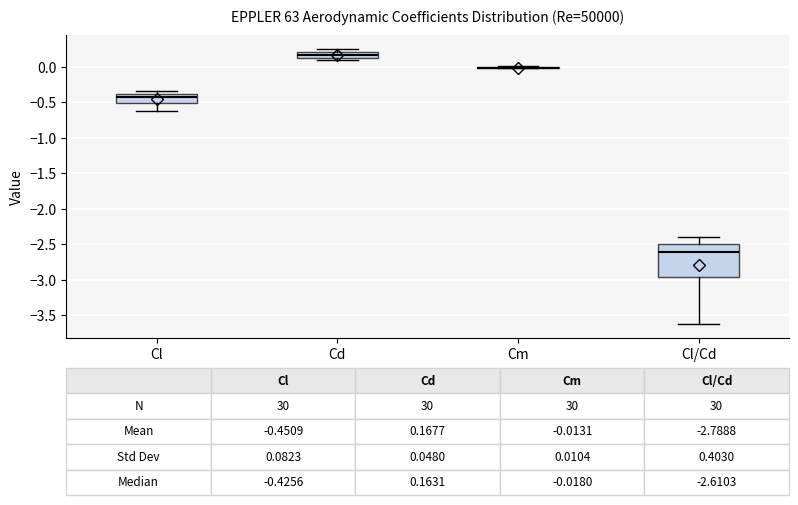

Which box is the tallest, from its lower edge to its upper edge?

Cl/Cd